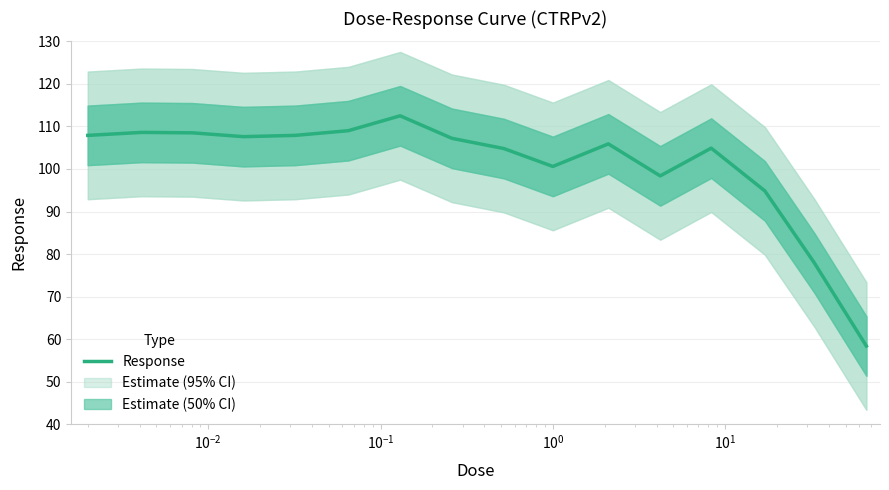

What is the minimum value for Response?

58.4